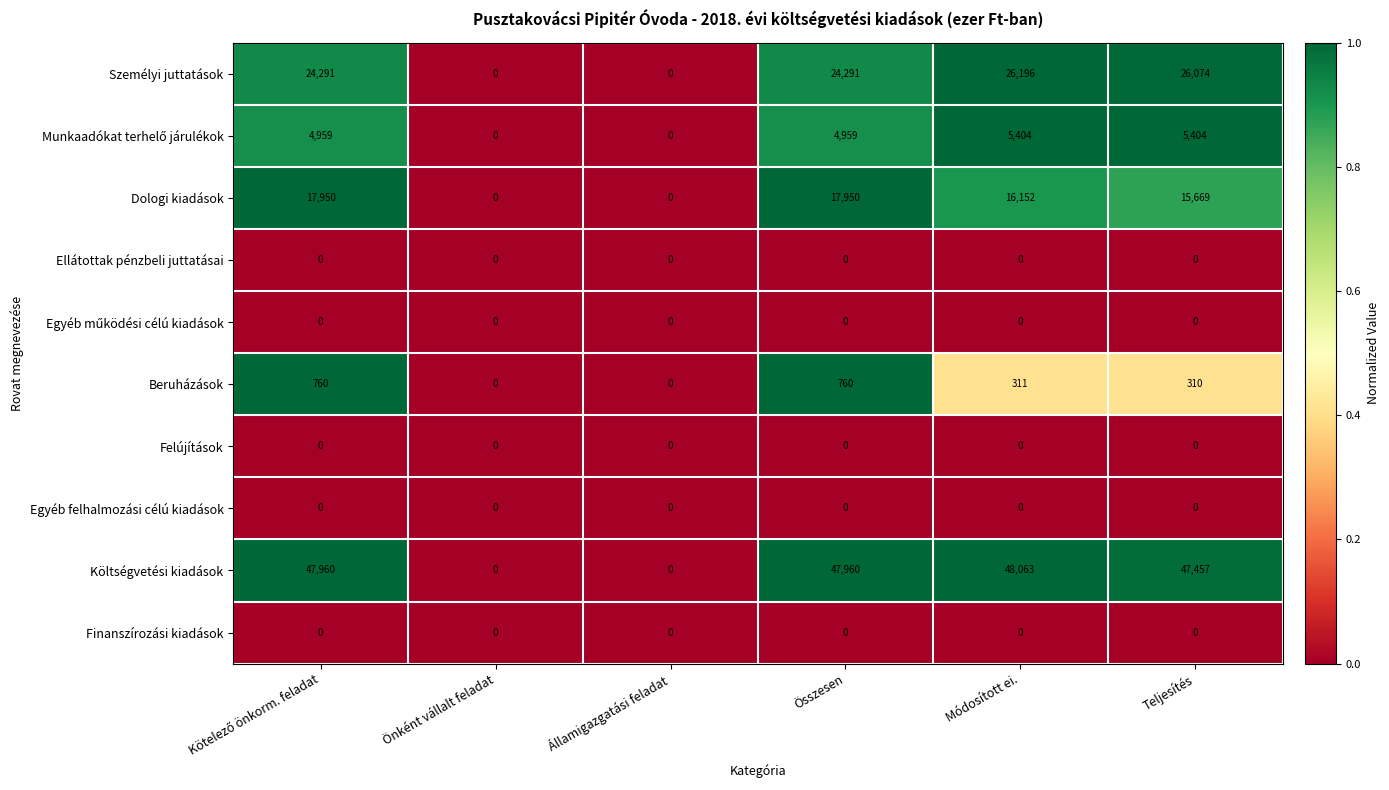

Which category has the highest value across all series?

Módosított ei.